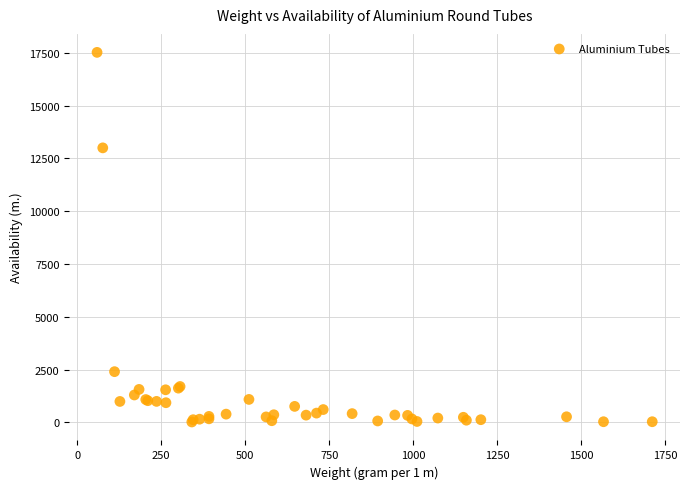

What Y value in the scatter plot is closest to 8767?

12996